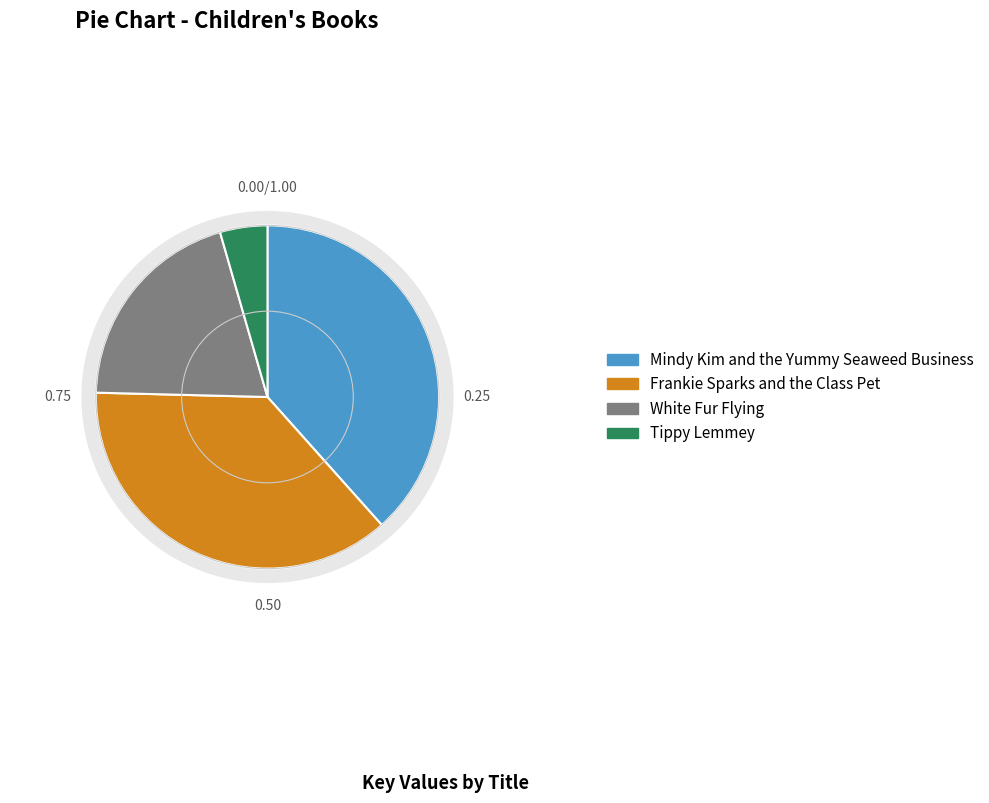

How many slices are in this pie chart?

4